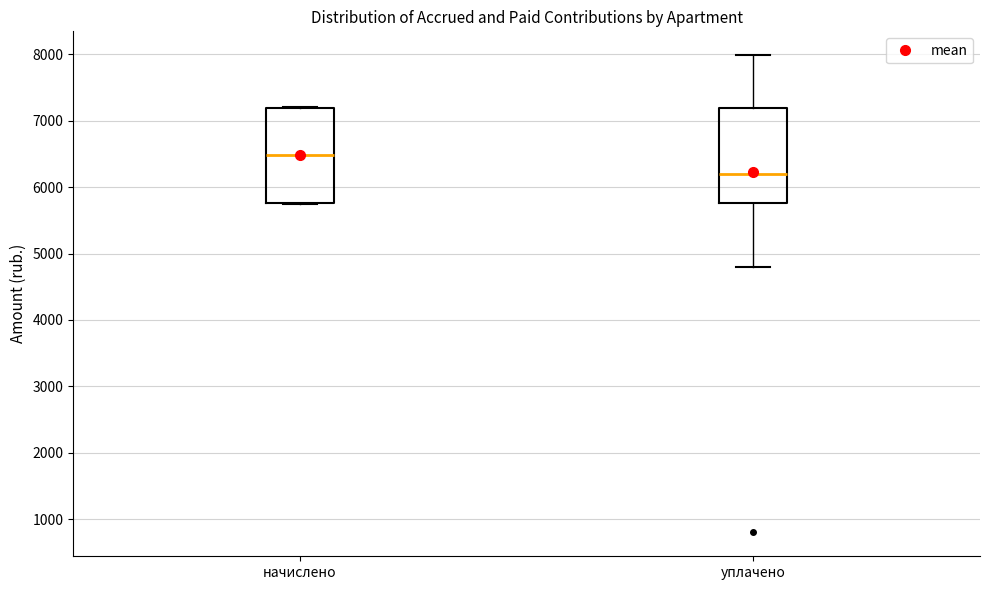

Reading left to right, transcribe this box plot: for each box, give where its median line is, the range the box spans, and where its two whiskers end, as read against the y-axis. The values are not printed on the chart, so give them approximately, as read against the axis.

начислено: median 6500, box 5800 to 7200, whiskers 5700 to 7200
уплачено: median 6200, box 5800 to 7200, whiskers 4800 to 8000